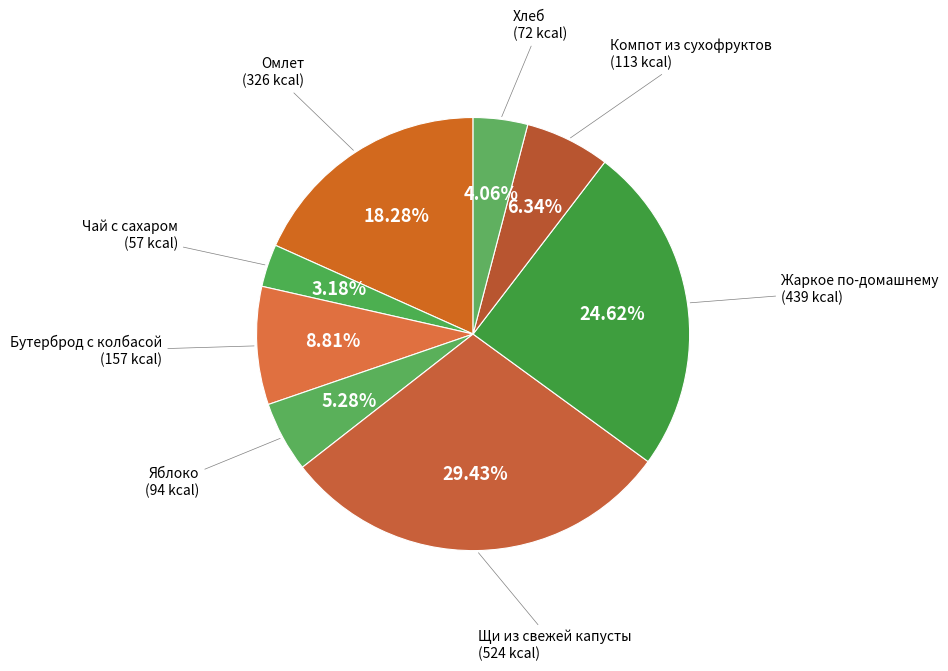

To the nearest percent, what is the combined percentage of Щи из свежей капусты and Бутерброд с колбасой?

38%